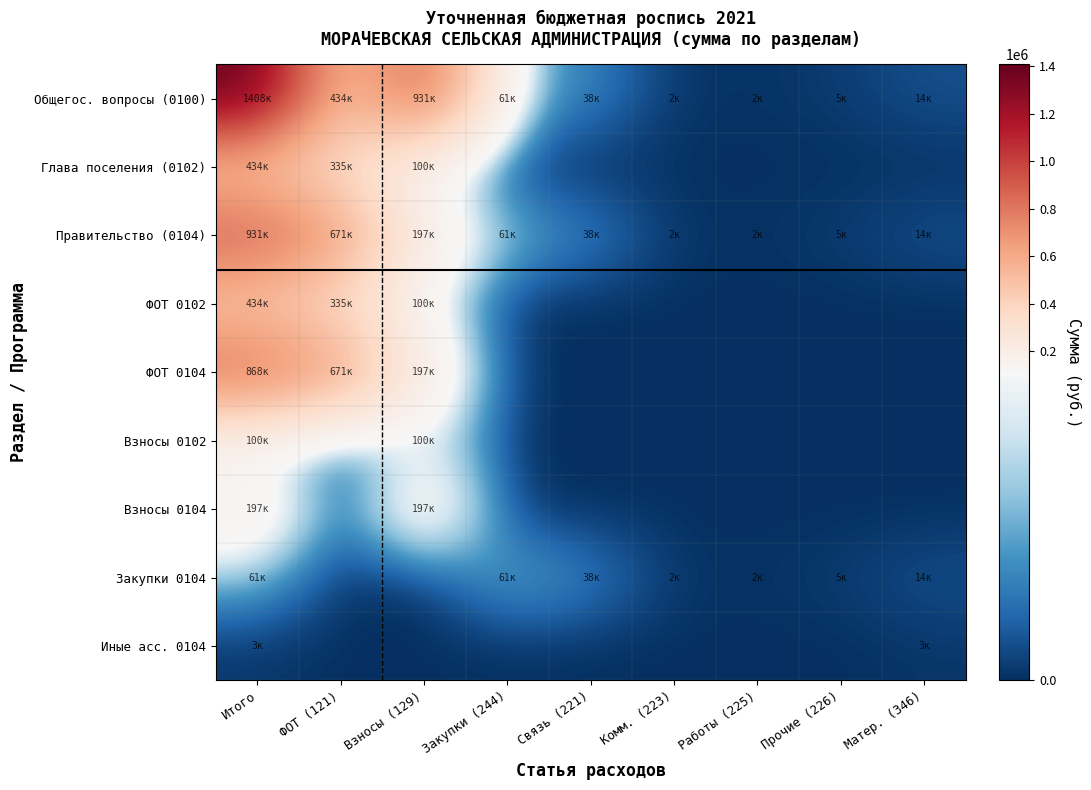

Reading right to left, list all the values displayed in this chart.

Общегос. вопросы (0100): Матер. (346)=14000	Прочие (226)=5300	Работы (225)=1500	Комм. (223)=1920	Связь (221)=37802	Закупки (244)=60522	Взносы (129)=931377	ФОТ (121)=434460	Итого=1407813
Глава поселения (0102): Матер. (346)=0	Прочие (226)=0	Работы (225)=0	Комм. (223)=0	Связь (221)=0	Закупки (244)=0	Взносы (129)=99864	ФОТ (121)=334596	Итого=434460
Правительство (0104): Матер. (346)=14000	Прочие (226)=5300	Работы (225)=1500	Комм. (223)=1920	Связь (221)=37802	Закупки (244)=60522	Взносы (129)=197095	ФОТ (121)=670960	Итого=931377
ФОТ 0102: Матер. (346)=0	Прочие (226)=0	Работы (225)=0	Комм. (223)=0	Связь (221)=0	Закупки (244)=0	Взносы (129)=99864	ФОТ (121)=334596	Итого=434460
ФОТ 0104: Матер. (346)=0	Прочие (226)=0	Работы (225)=0	Комм. (223)=0	Связь (221)=0	Закупки (244)=0	Взносы (129)=197095	ФОТ (121)=670960	Итого=868055
Взносы 0102: Матер. (346)=0	Прочие (226)=0	Работы (225)=0	Комм. (223)=0	Связь (221)=0	Закупки (244)=0	Взносы (129)=99864	ФОТ (121)=0	Итого=99864
Взносы 0104: Матер. (346)=0	Прочие (226)=0	Работы (225)=0	Комм. (223)=0	Связь (221)=0	Закупки (244)=0	Взносы (129)=197095	ФОТ (121)=0	Итого=197095
Закупки 0104: Матер. (346)=14000	Прочие (226)=5300	Работы (225)=1500	Комм. (223)=1920	Связь (221)=37802	Закупки (244)=60522	Взносы (129)=0	ФОТ (121)=0	Итого=60522
Иные асс. 0104: Матер. (346)=2800	Прочие (226)=0	Работы (225)=0	Комм. (223)=0	Связь (221)=0	Закупки (244)=0	Взносы (129)=0	ФОТ (121)=0	Итого=2800